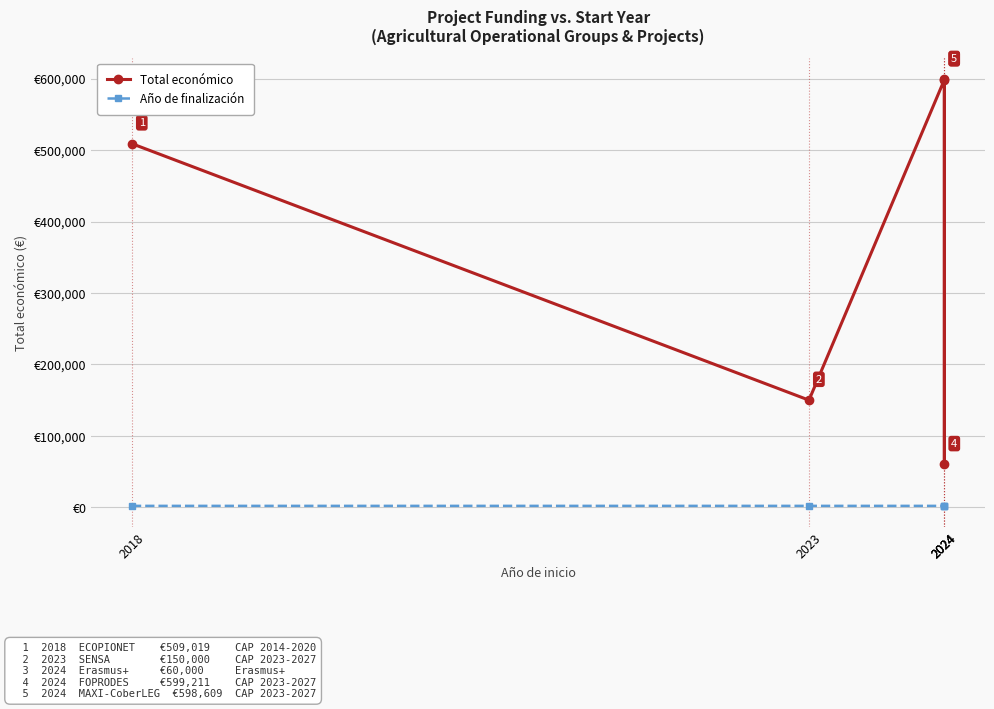

True or false: Año de finalización and Total económico cross at least once.

False